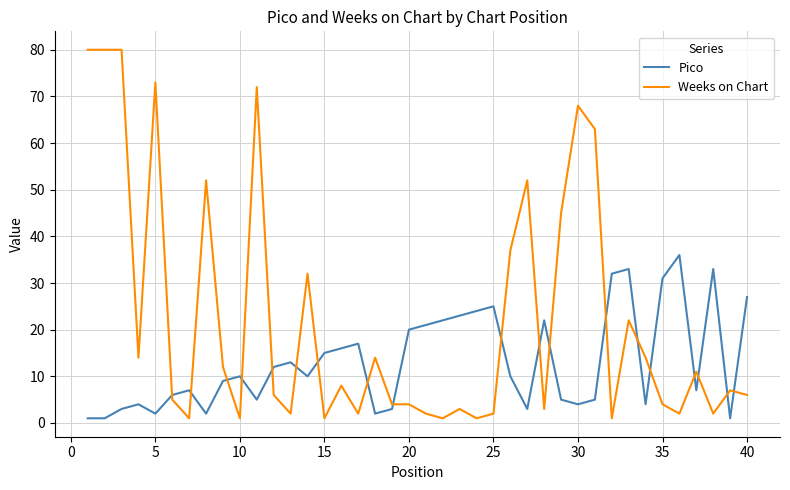

Which series has the largest total across all categories?

Weeks on Chart